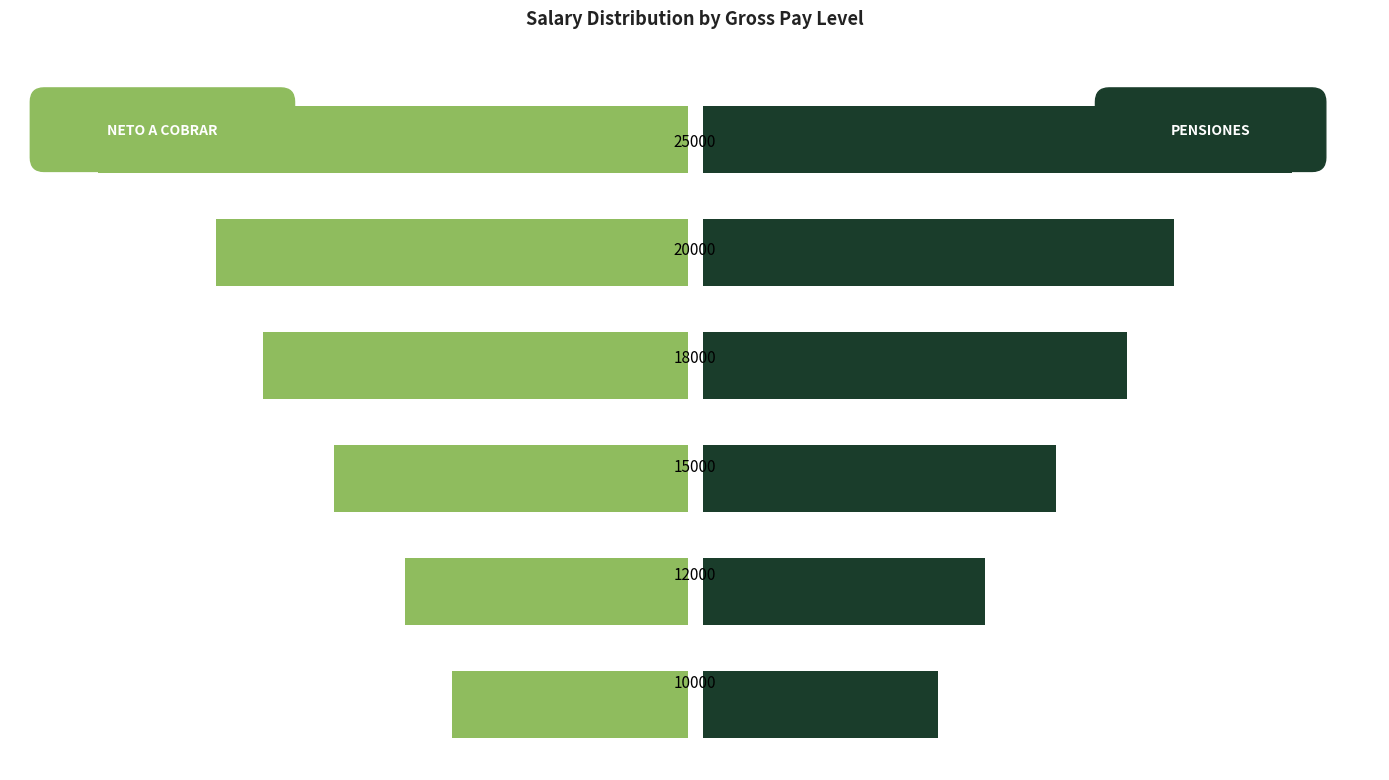

What is the difference between the highest and lowest values at 4?

20000.0